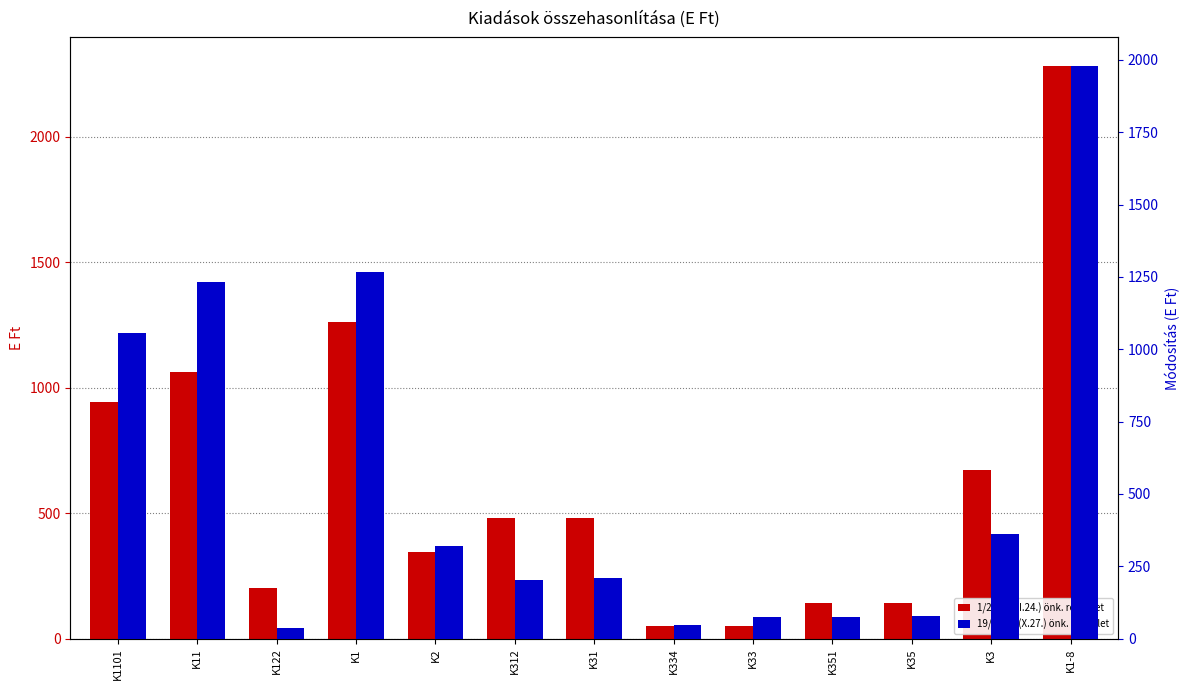

How many bars are there in total?

26